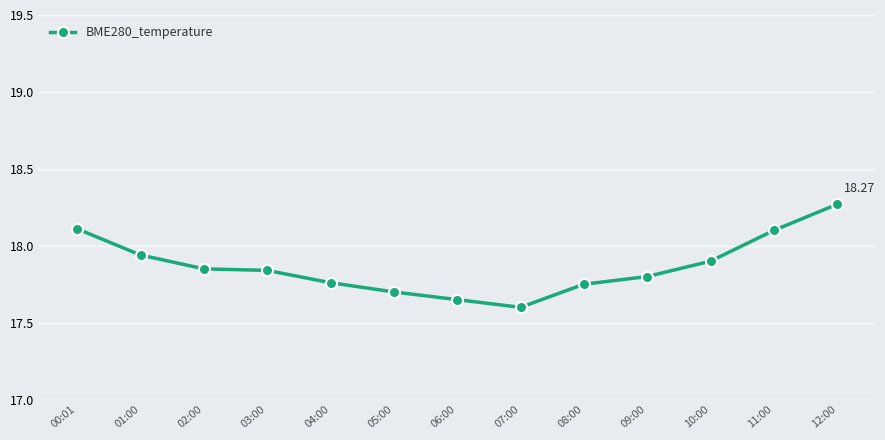

The value at 09:00 is 17.8. True or false?

True